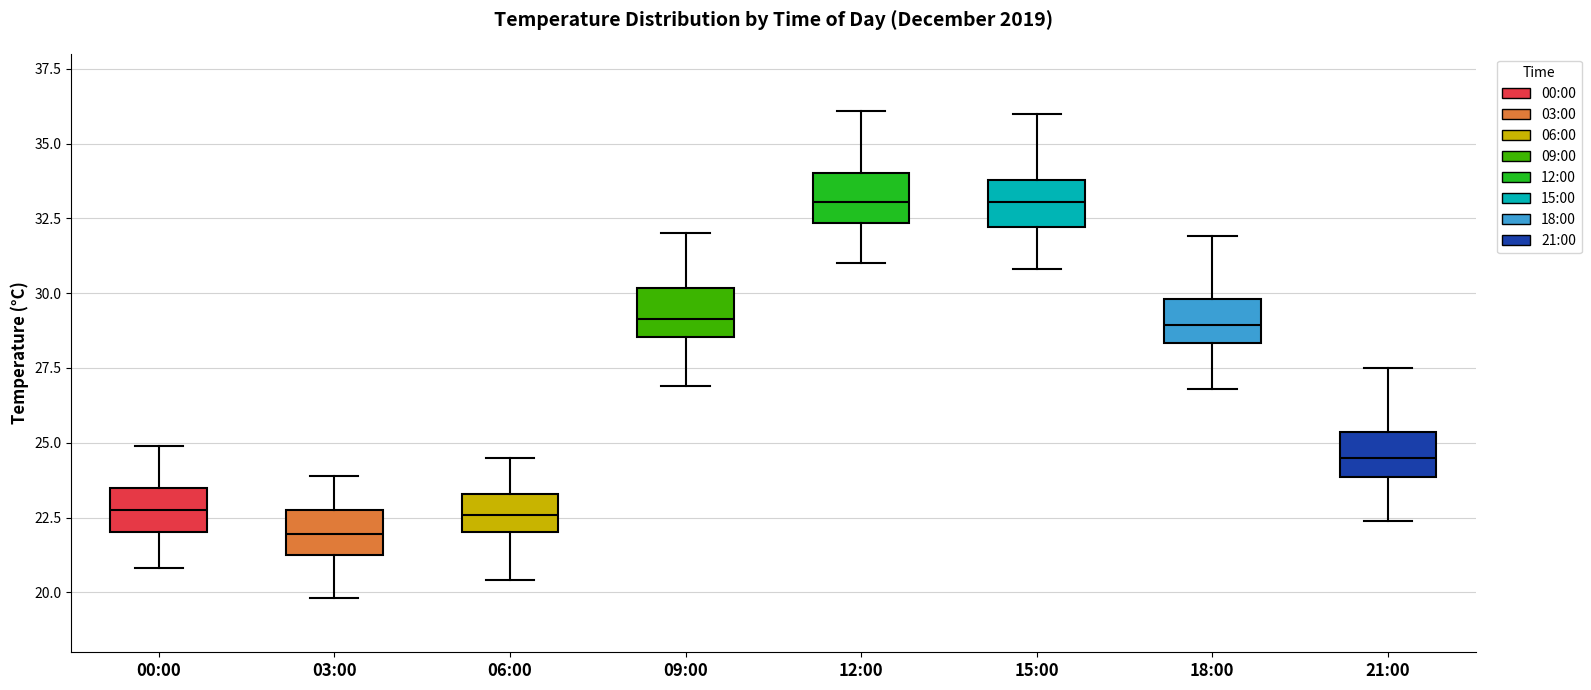

Reading left to right, read every box against the y-axis: the position of its median line, the range the box covers, and the ends of its whiskers. The values are not printed on the chart, so give them approximately, as read against the axis.

00:00: median 23.0, box 22.0 to 23.5, whiskers 21.0 to 25.0
03:00: median 22.0, box 21.5 to 23.0, whiskers 20.0 to 24.0
06:00: median 22.5, box 22.0 to 23.5, whiskers 20.5 to 24.5
09:00: median 29.0, box 28.5 to 30.0, whiskers 27.0 to 32.0
12:00: median 33.0, box 32.5 to 34.0, whiskers 31.0 to 36.0
15:00: median 33.0, box 32.0 to 34.0, whiskers 31.0 to 36.0
18:00: median 29.0, box 28.5 to 30.0, whiskers 27.0 to 32.0
21:00: median 24.5, box 24.0 to 25.5, whiskers 22.5 to 27.5